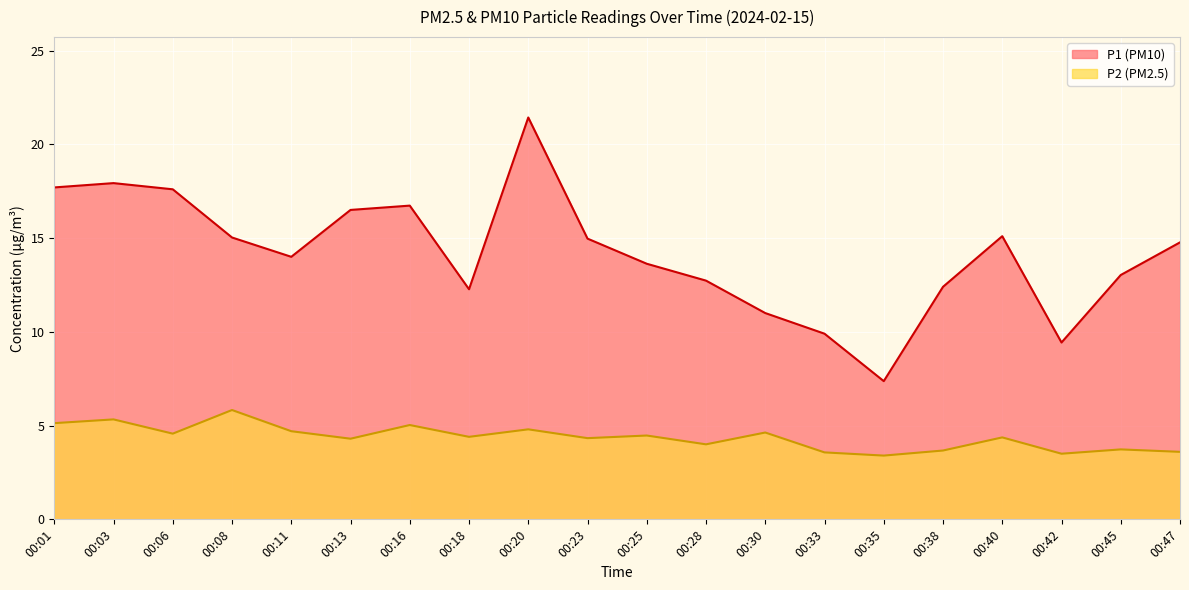

Which series has the largest total across all categories?

P1 (PM10)